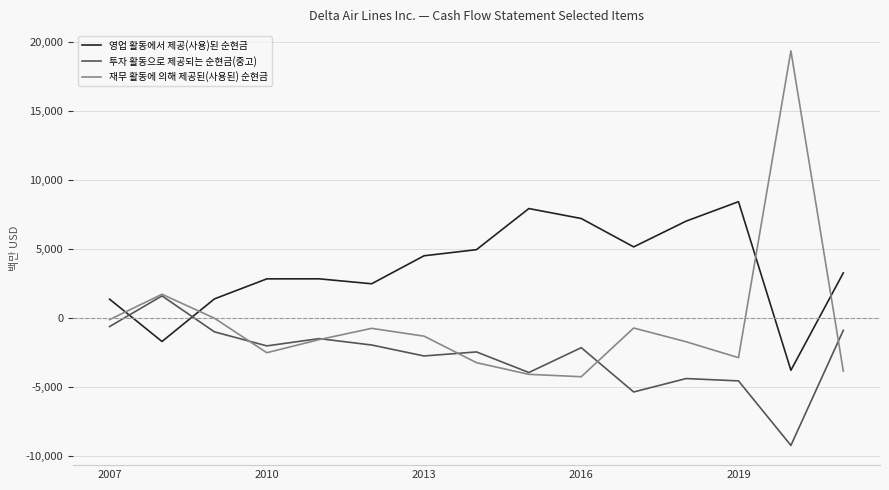

Does the chart have visible grid lines?

Yes